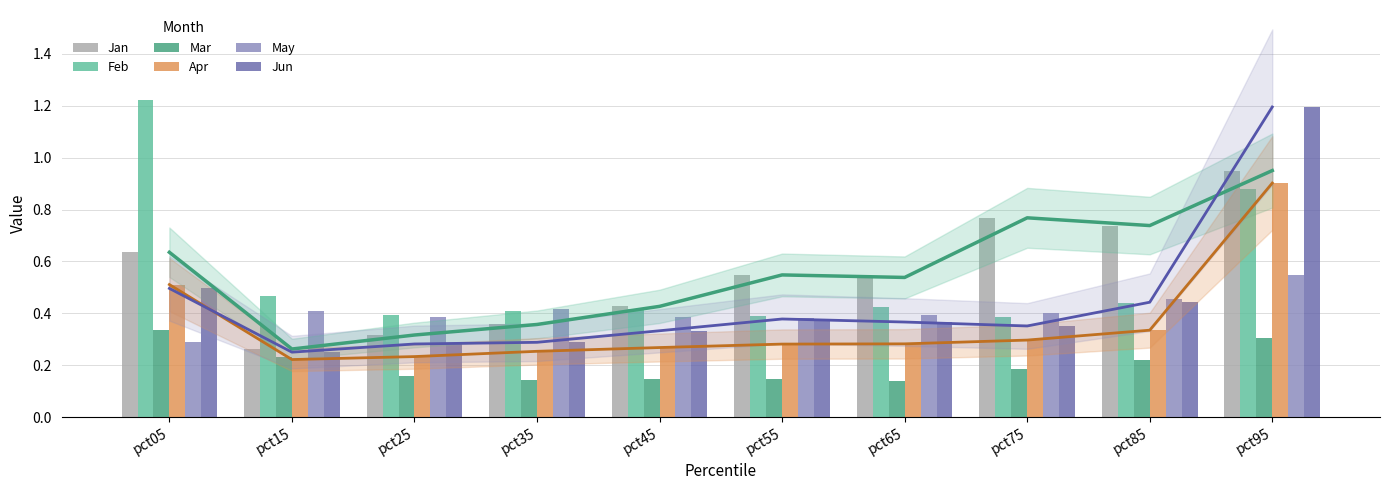

Between pct05 and pct95, which series saw the biggest shift?

Jun